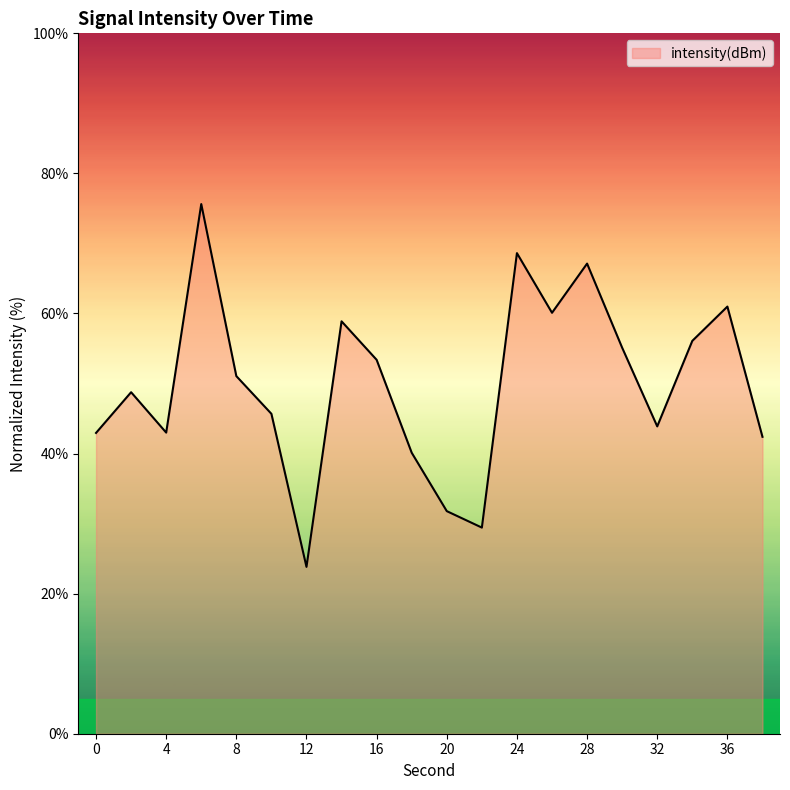

What is the smallest value displayed?

23.8